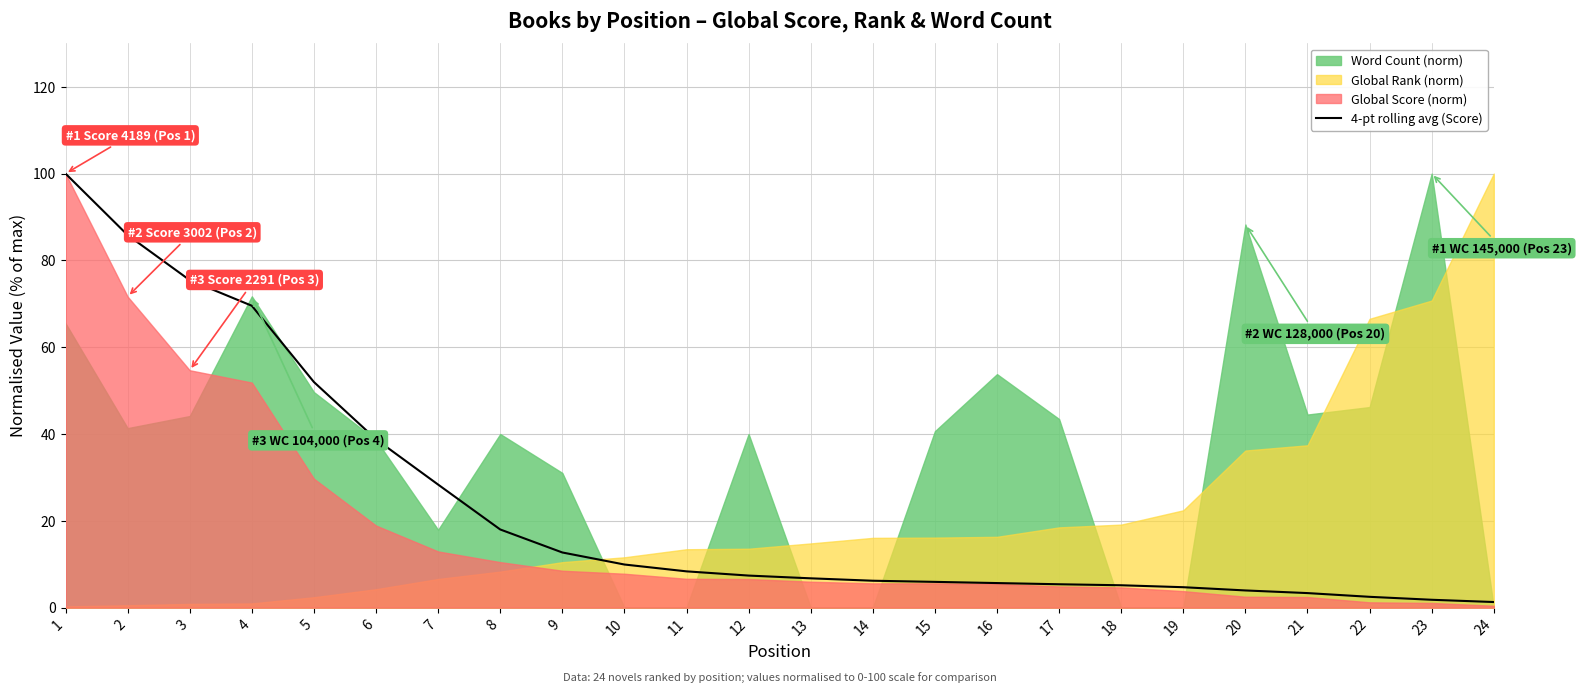

What is the approximate value at 1?

100.0